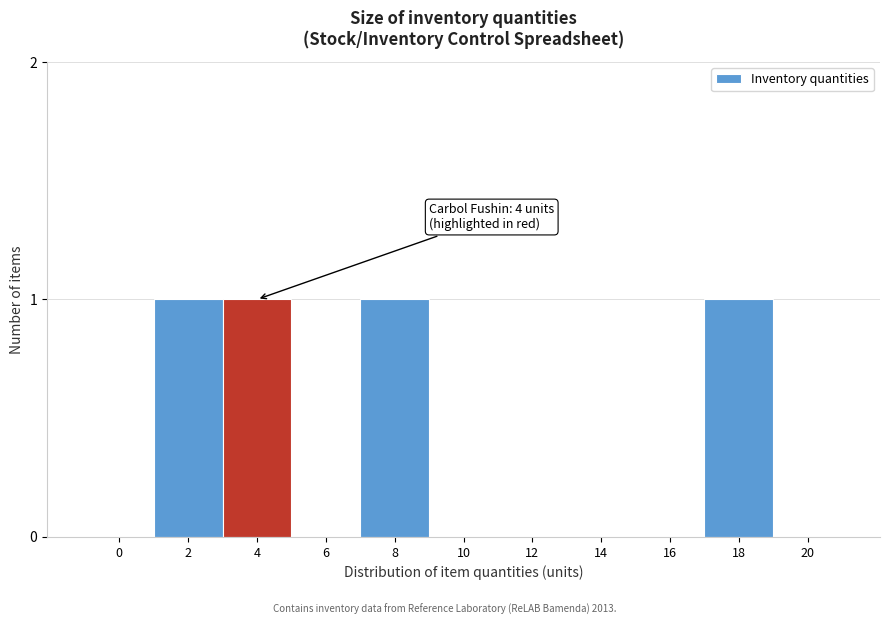

Reading left to right, list all the values displayed in this chart.

0=0	2=1	4=1	6=0	8=1	10=0	12=0	14=0	16=0	18=1	20=0